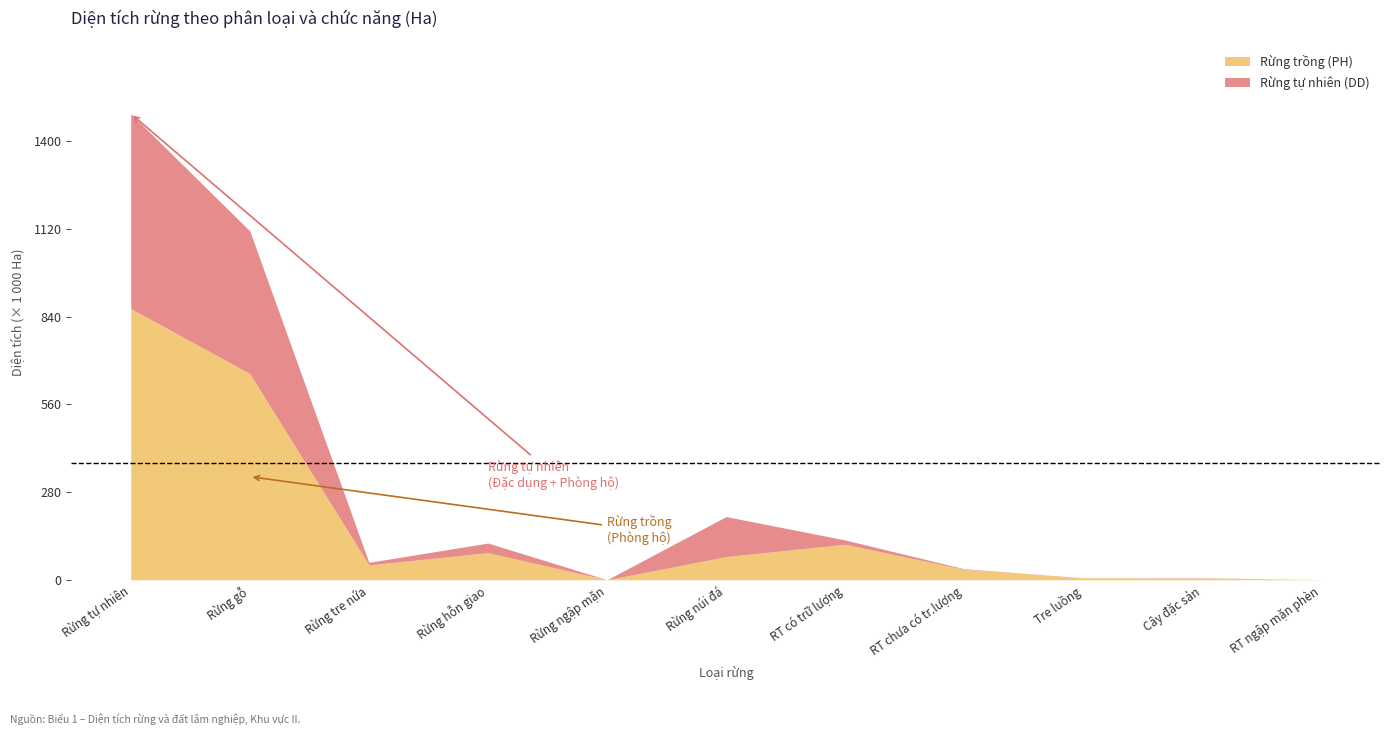

At which category is the sum across all series the highest?

Rừng tự nhiên